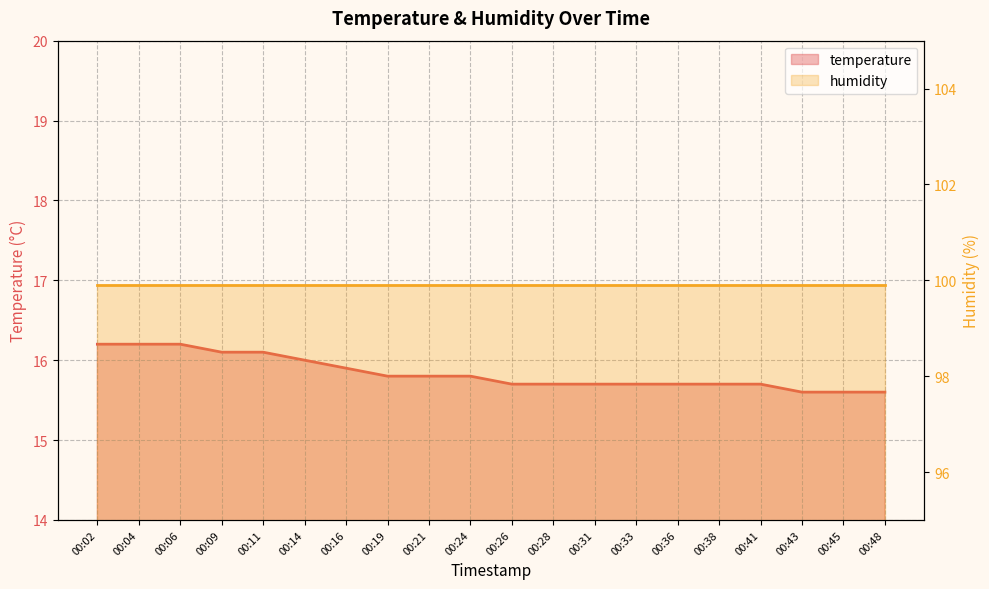

Where is the data nearest to the value 15?

00:43